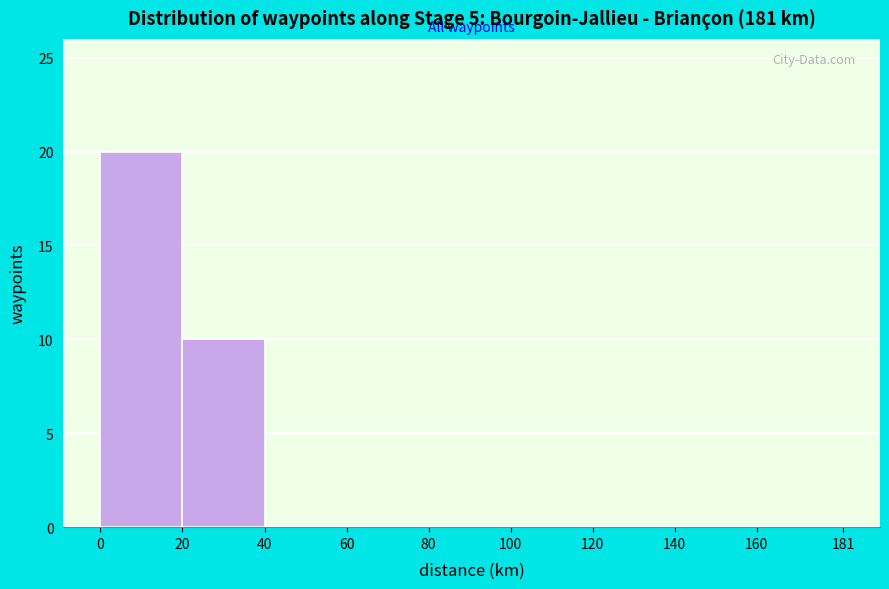

How tall is the bar that spans 20 to 40 on the x-axis? The values are not printed on the chart, so give them approximately, as read against the axis.

10